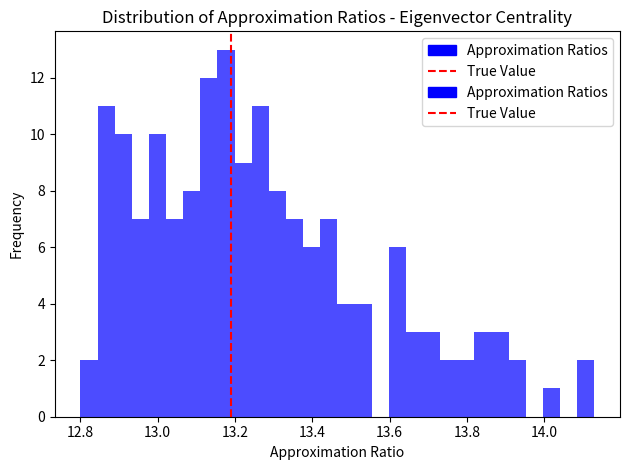

Around what value on the x-axis is the tallest bar? Give the approximate position of its centre, as read against the axis.

13.18